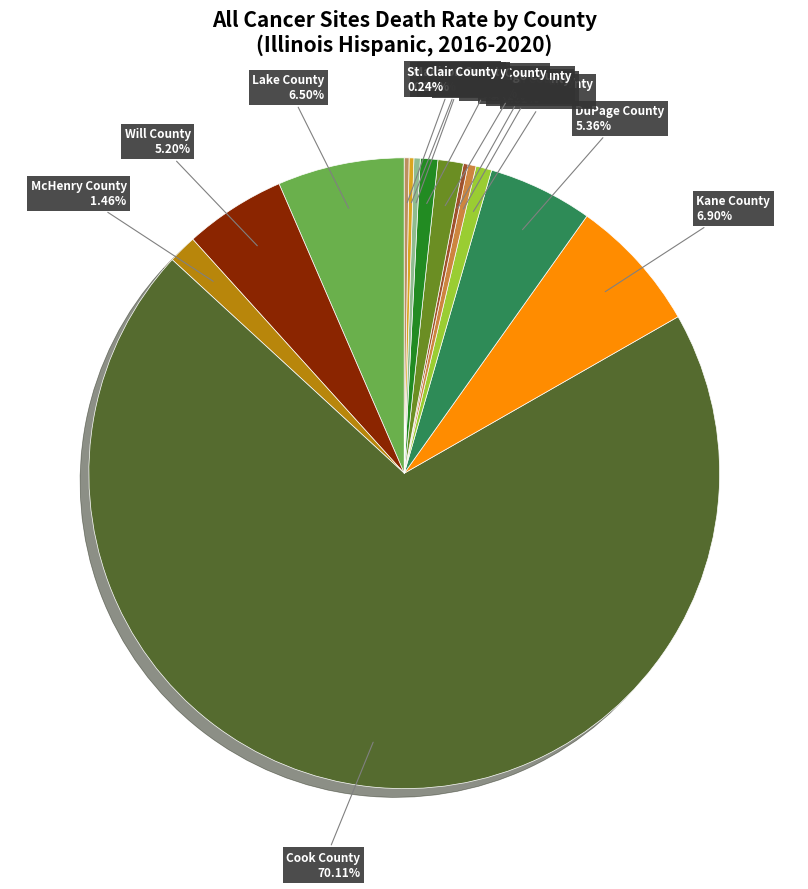

Is there a majority slice in this chart?

Yes